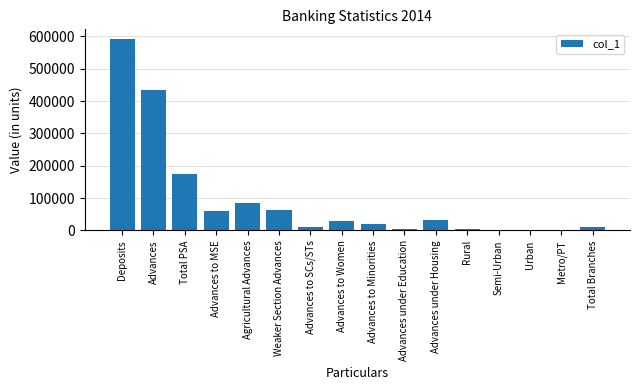

What is the change in value from Advances to MSE to Agricultural Advances?

+23836.0